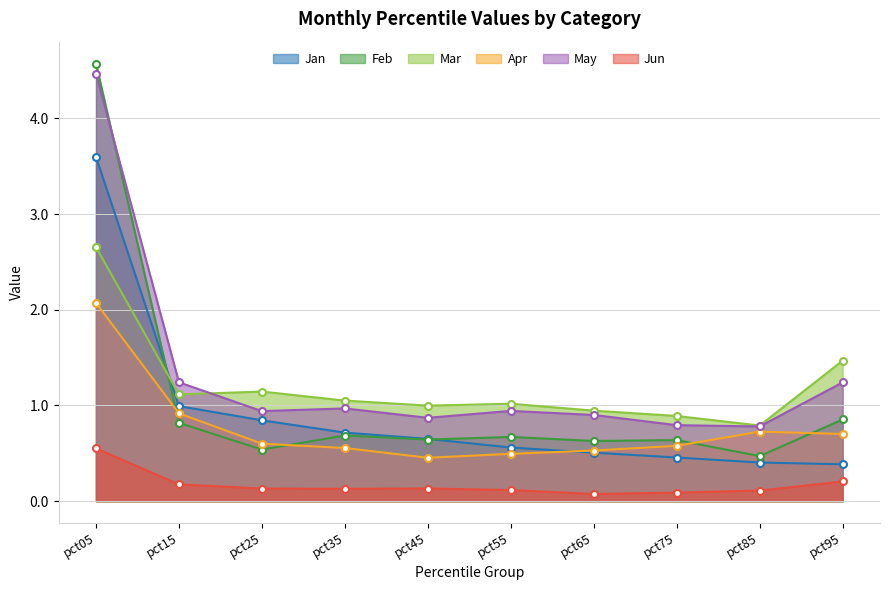

True or false: Apr has a value of 0.2 at pct65.

False